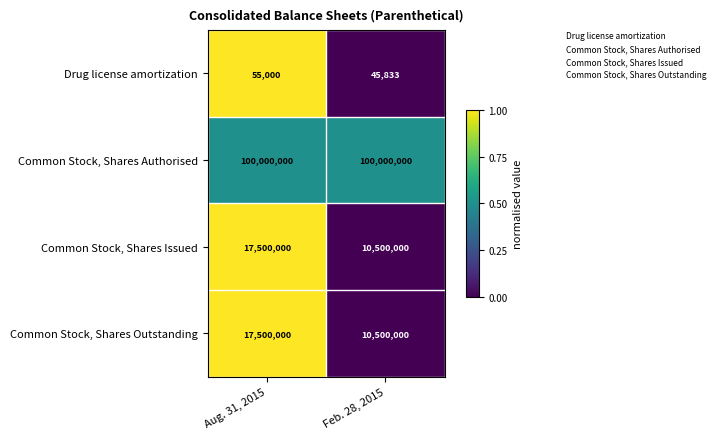

The value of Common Stock, Shares Authorised at Feb. 28, 2015 is 136072920. True or false?

False